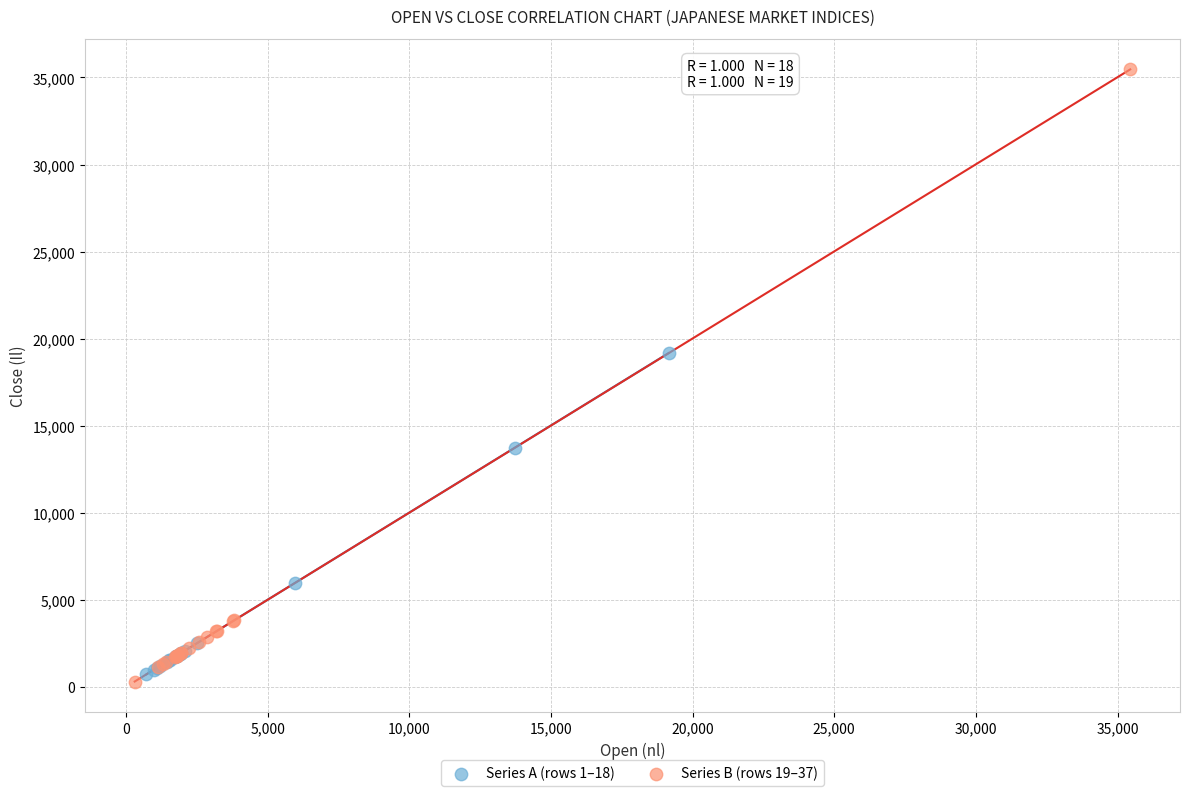

Which series has the largest Y range (max minus min)?

Series B (rows 19–37)